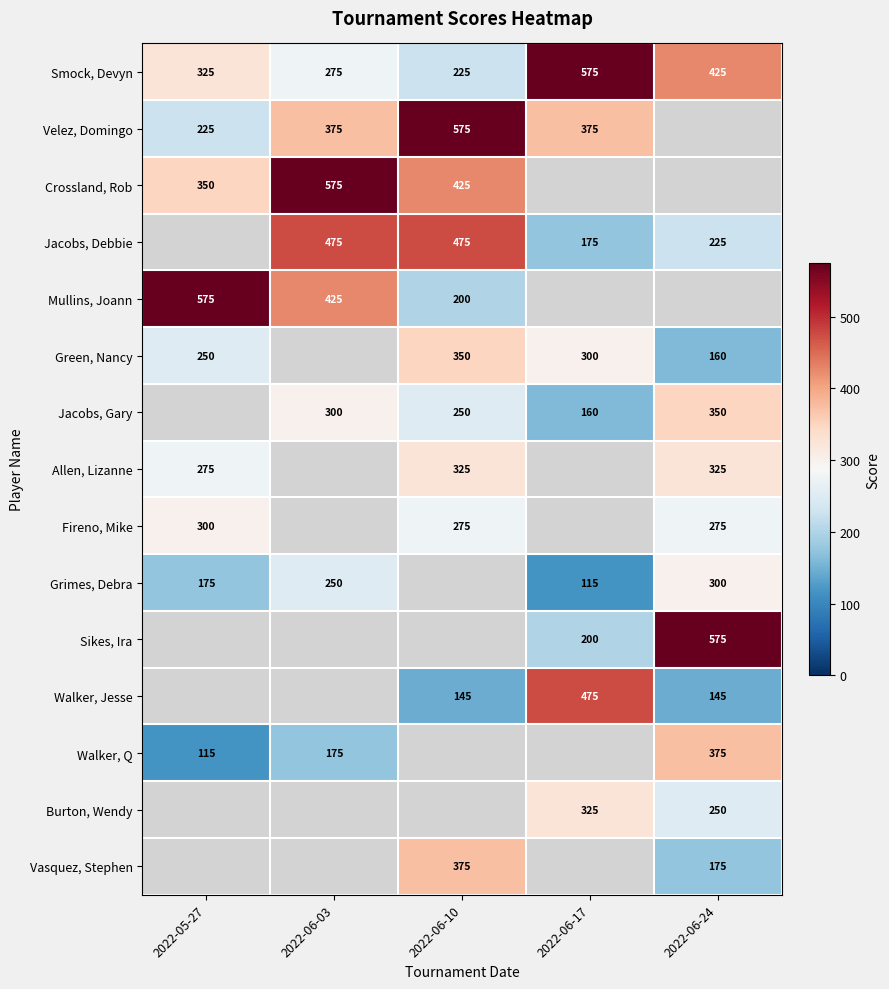

At which label does Smock, Devyn reach its peak?

2022-06-17